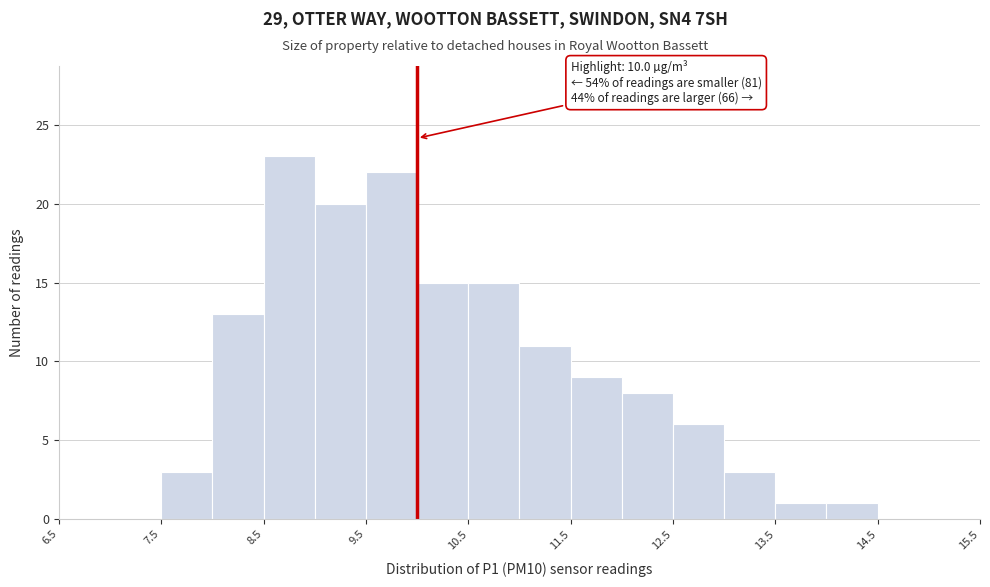

Which range on the x-axis has the tallest bar?

8.5 to 9.0